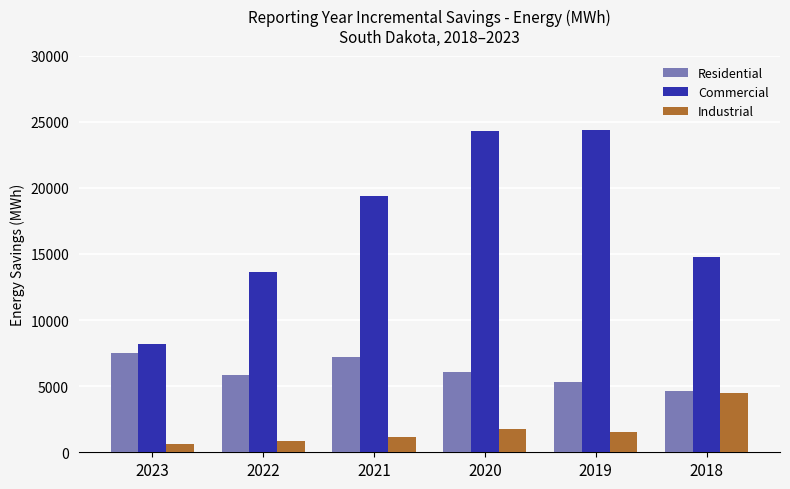

Which series changed the most between 2023 and 2019?

Commercial